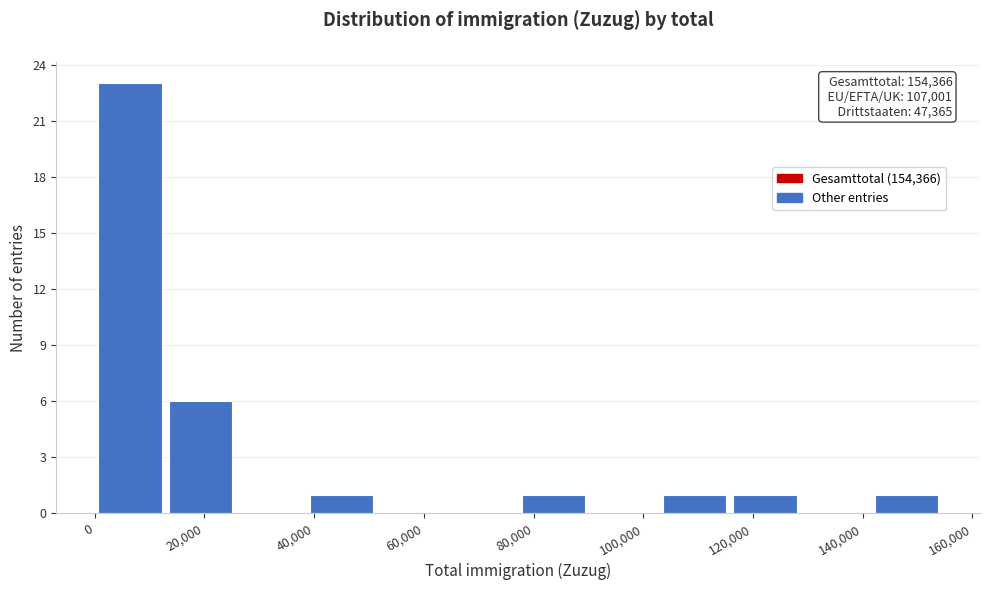

Over which range of the x-axis is the bar tallest?

0 to 12000